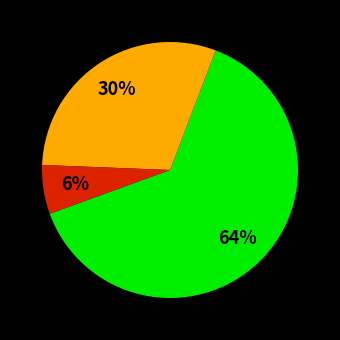

How many slices are in this pie chart?

3